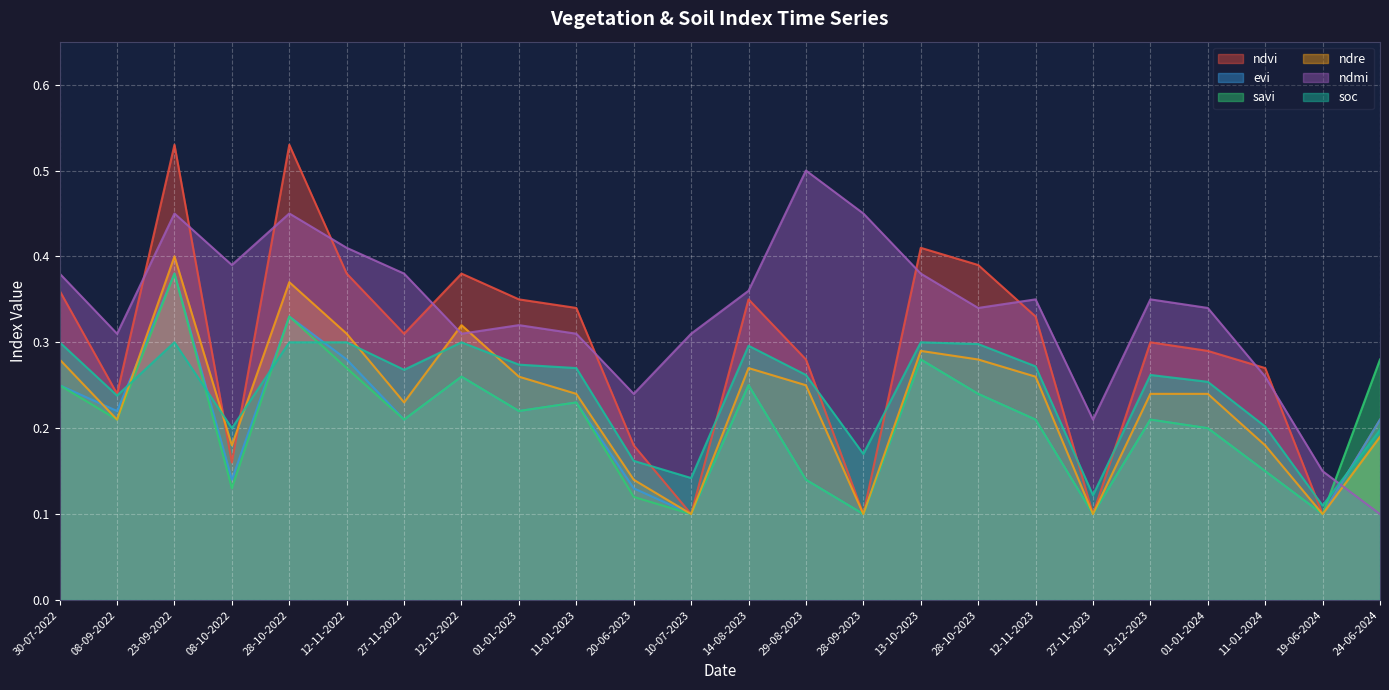

Which category has the lowest value in the ndvi series?

10-07-2023